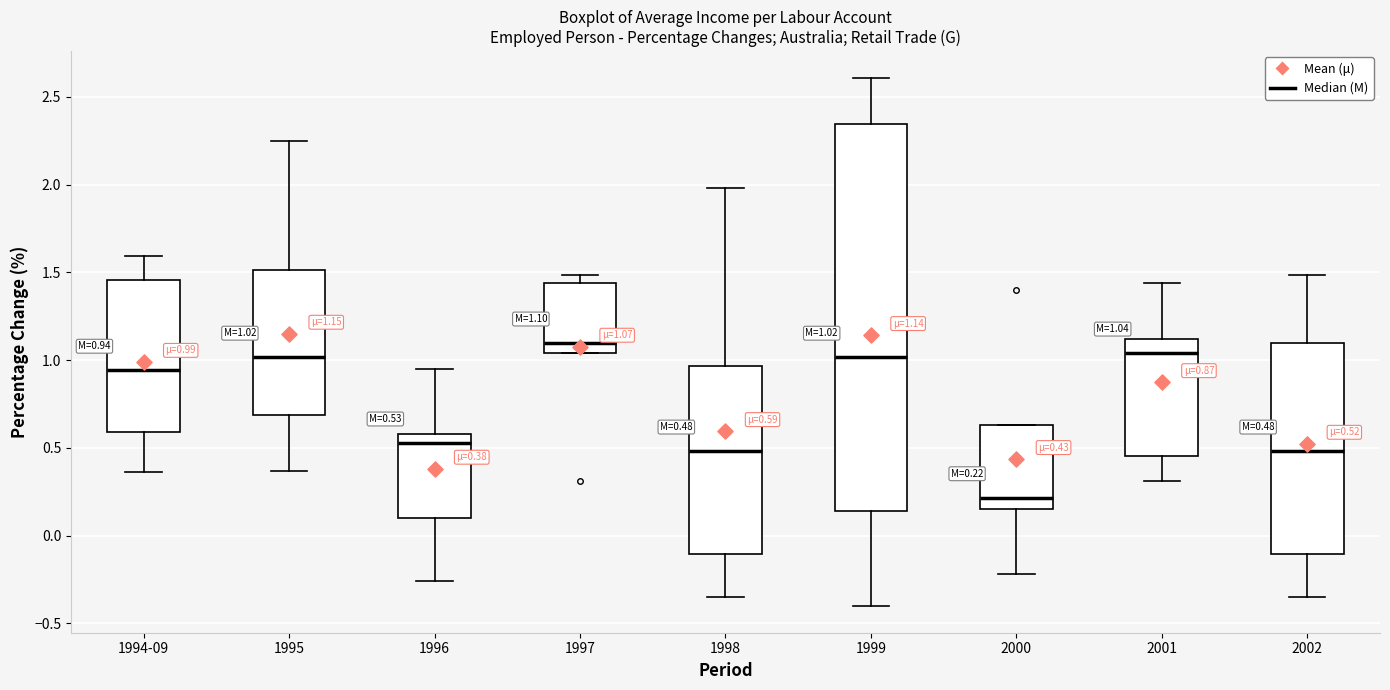

Which box has the lowest median line?

2000